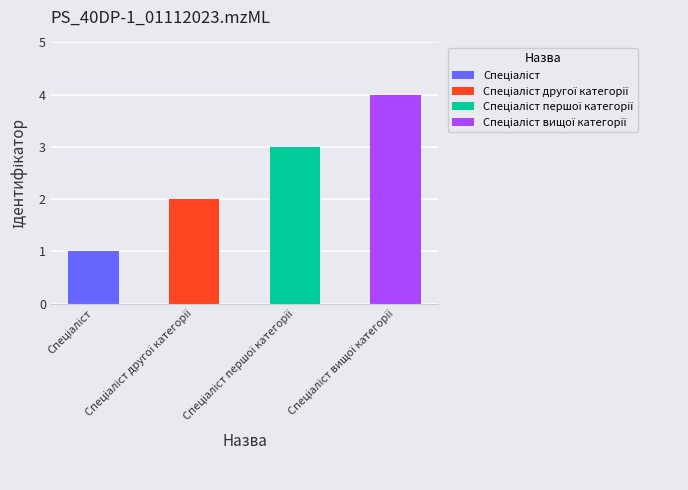

Where does the data first go above 3?

Спеціаліст вищої категорії